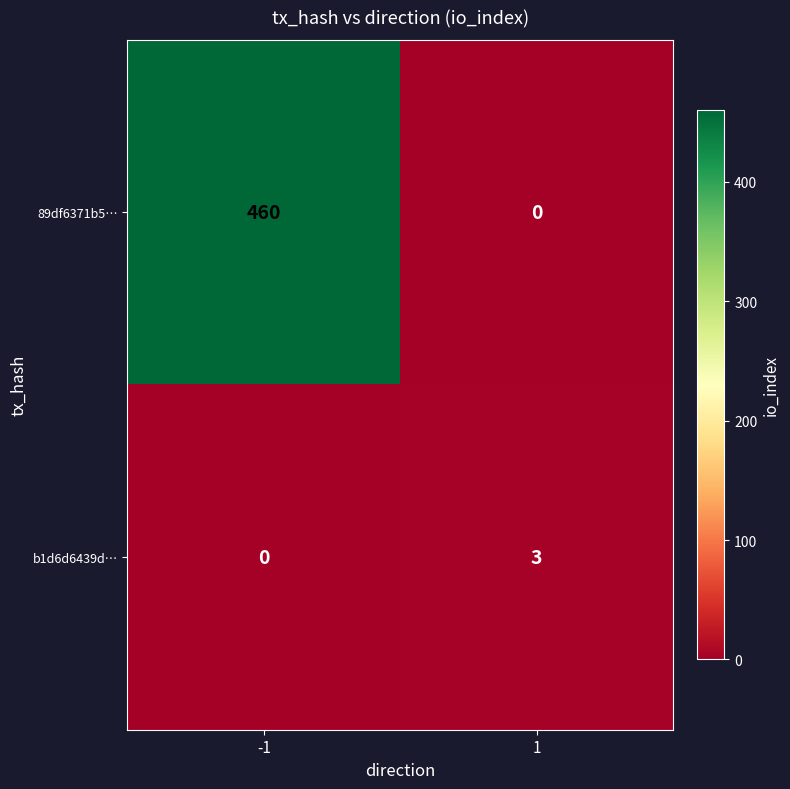

Reading left to right, extract all data points from this chart.

89df6371b5…: -1=460	1=0
b1d6d6439d…: -1=0	1=3